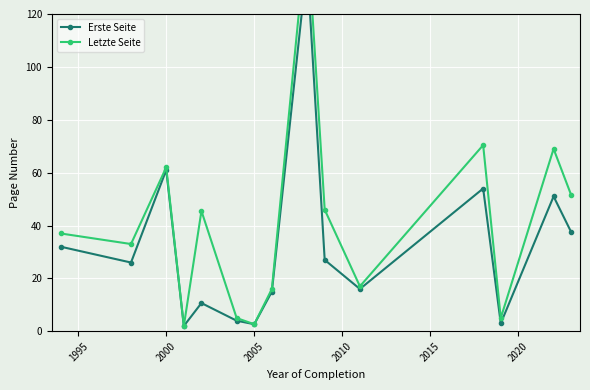

List the series in order of their peak value, highest first.

Letzte Seite, Erste Seite